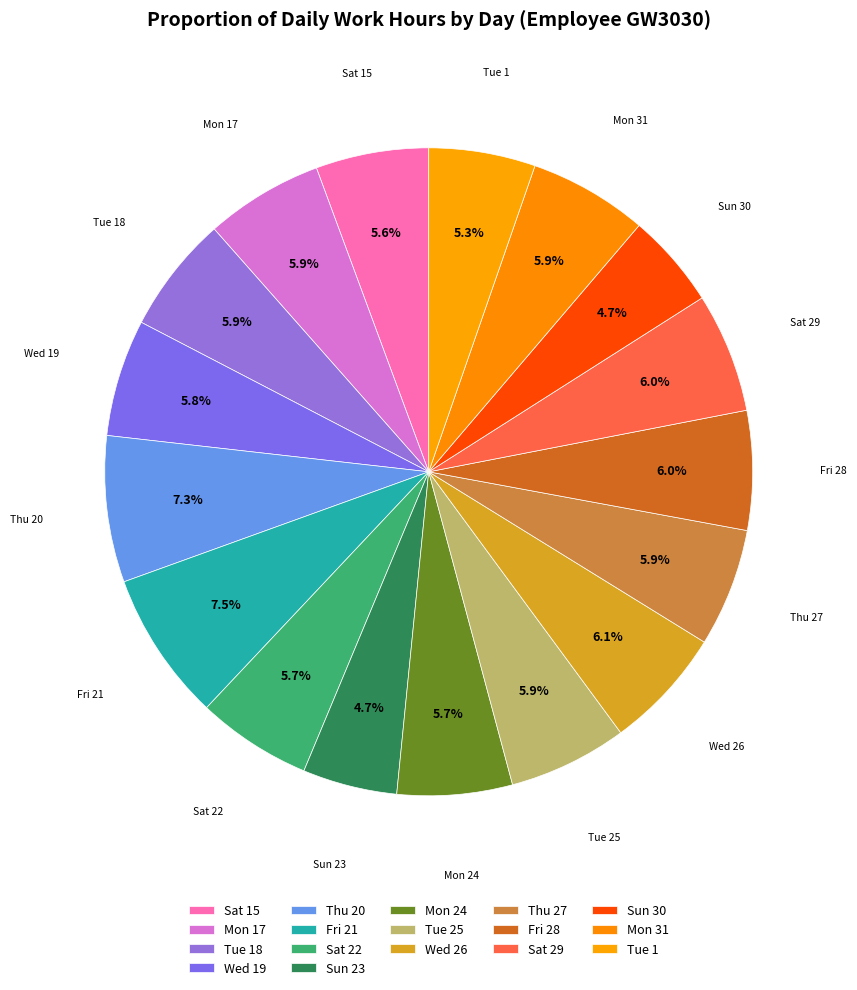

What percentage is NOT represented by Fri 21?

92.5%